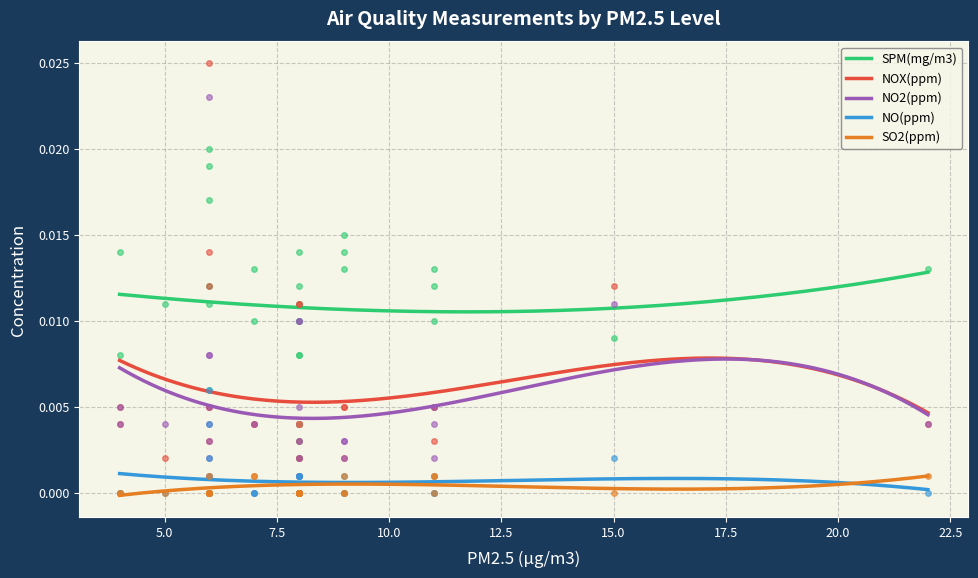

How many SO2(ppm) values are between 0 and 1?

29